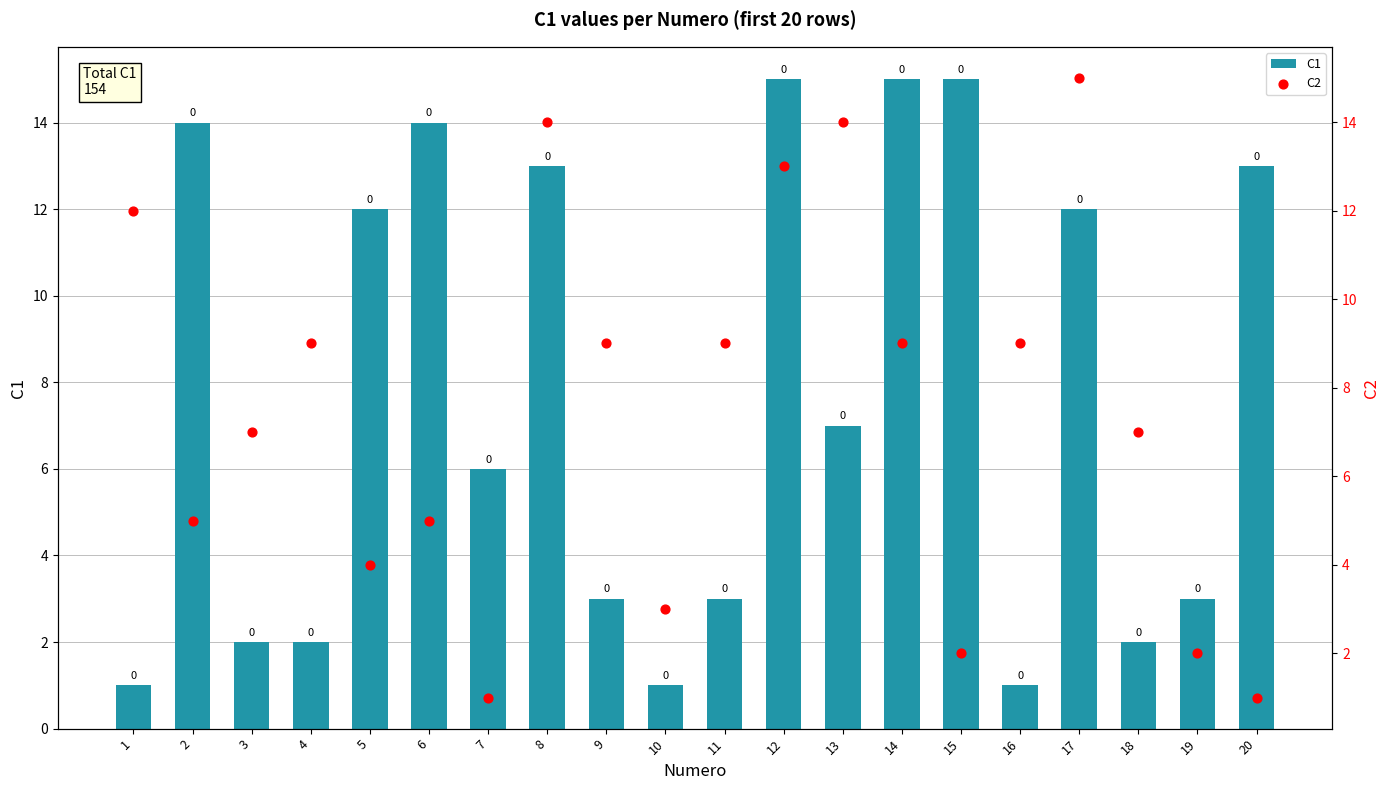

Which series has the largest Y range (max minus min)?

C1